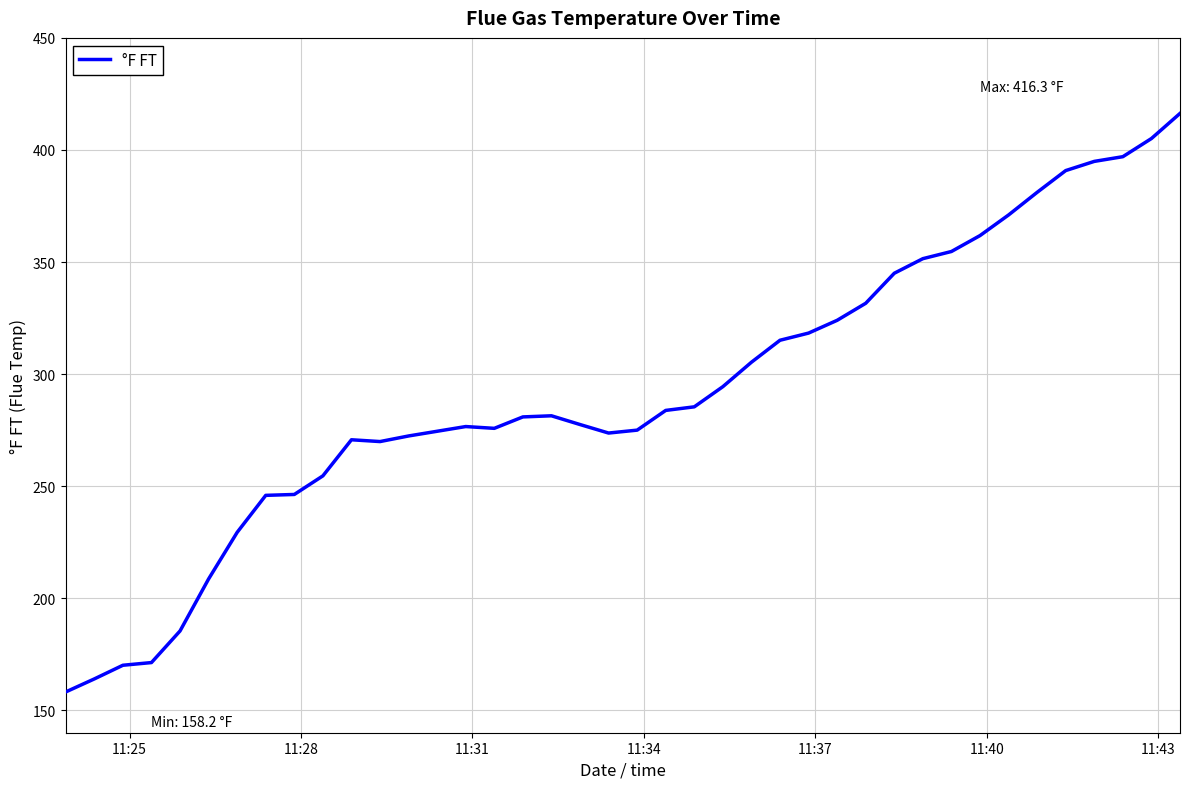

What is the smallest value displayed?

158.2